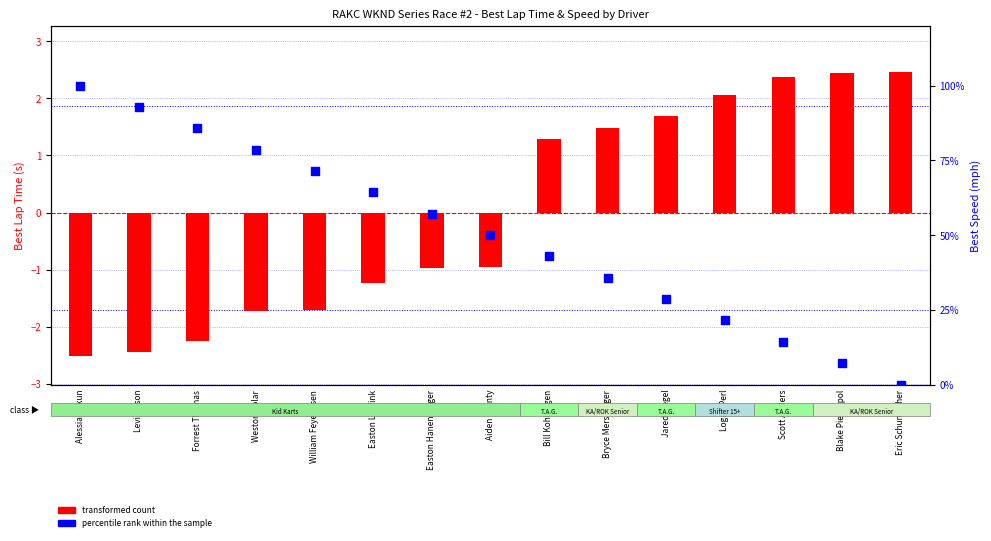

What is the total value across all series at Jared Siegel?

30.3